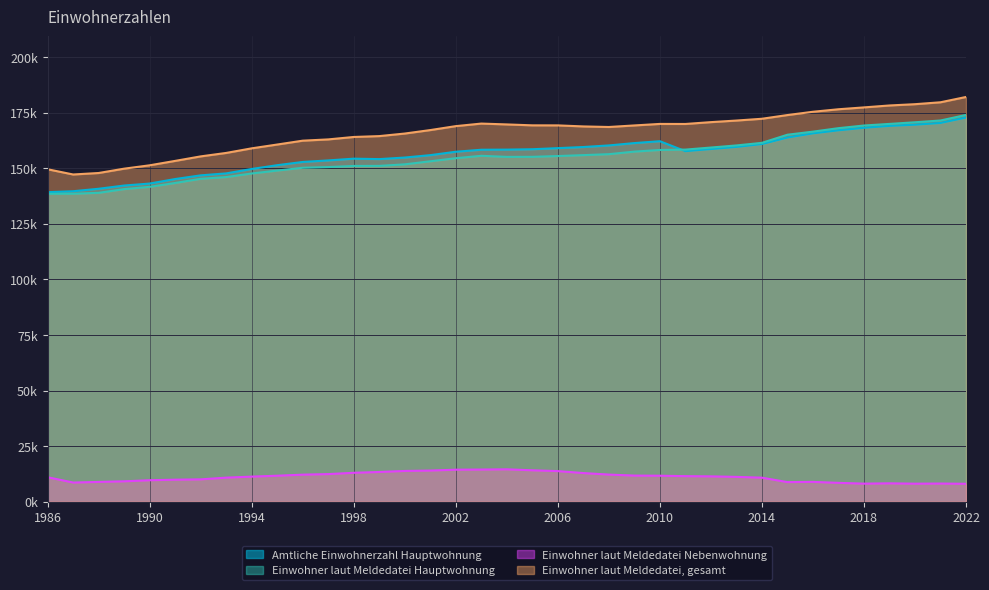

How many lines are shown in the chart?

4